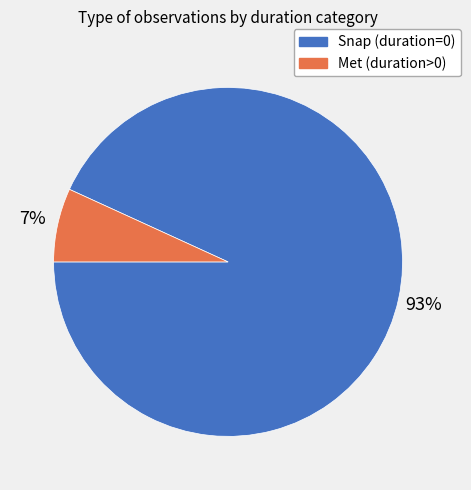

Is there a majority slice in this chart?

Yes